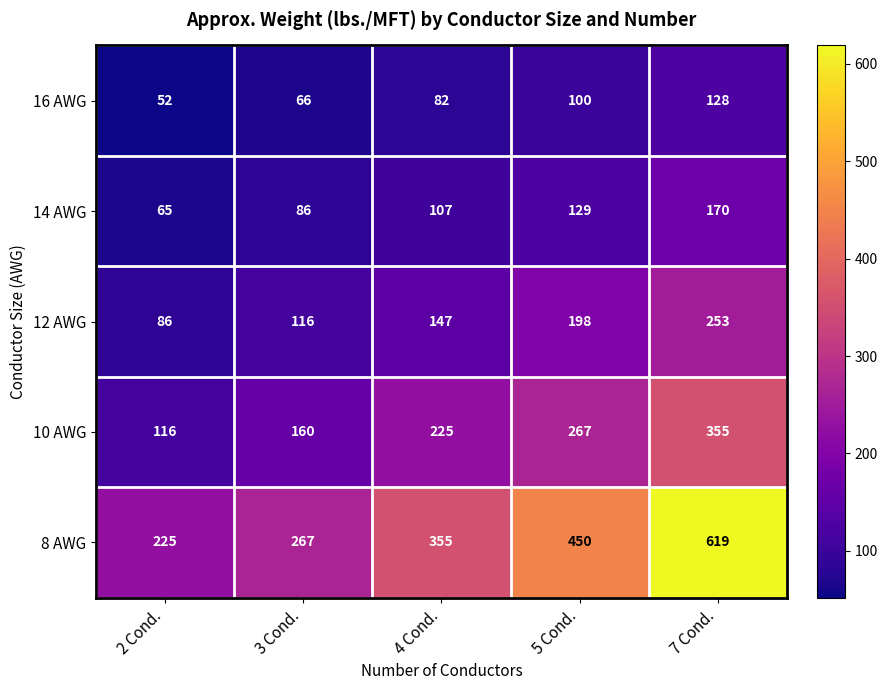

Which category has the lowest value across all series?

2 Cond.